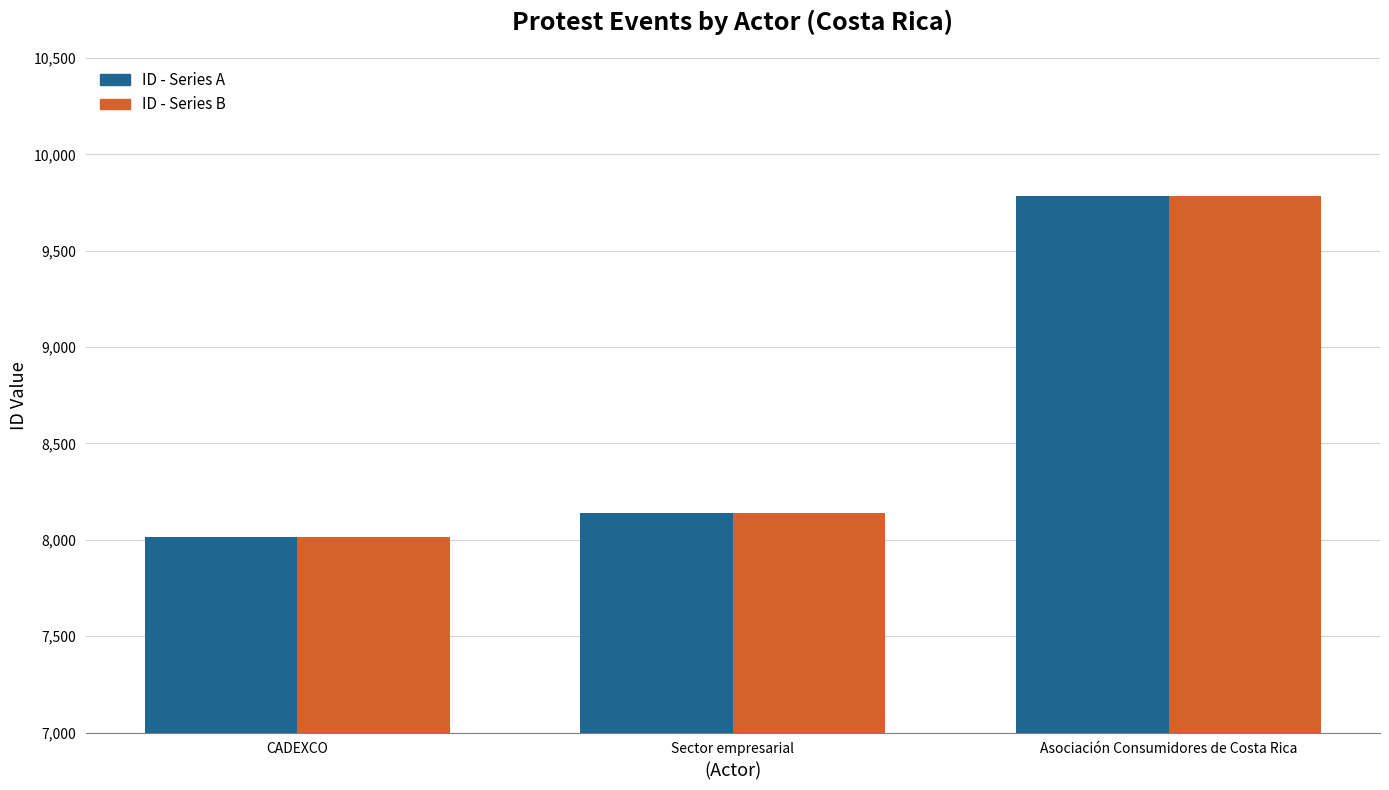

True or false: ID - Series B has a value of 4229 at CADEXCO.

False